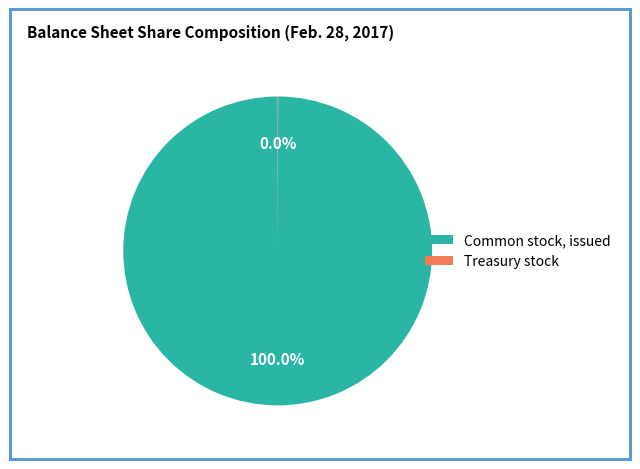

Which slice is the largest?

Common stock, issued